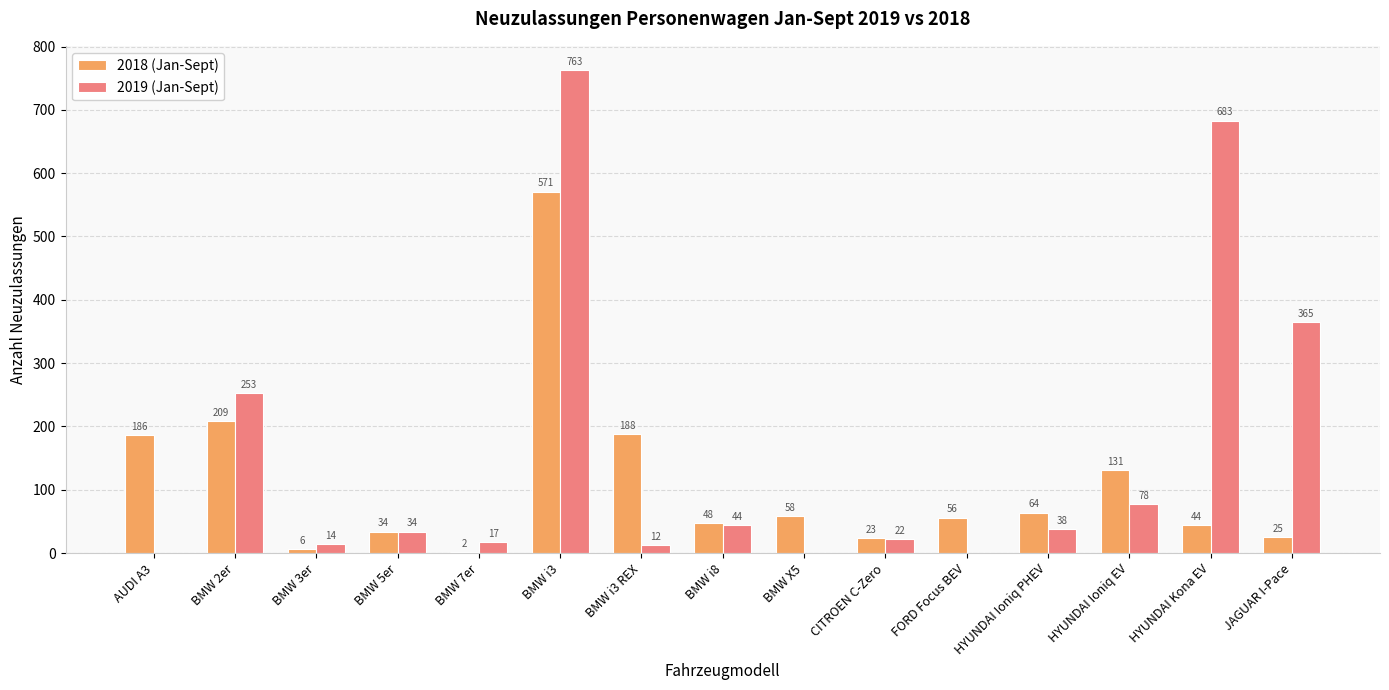

How many distinct data groups are displayed?

2